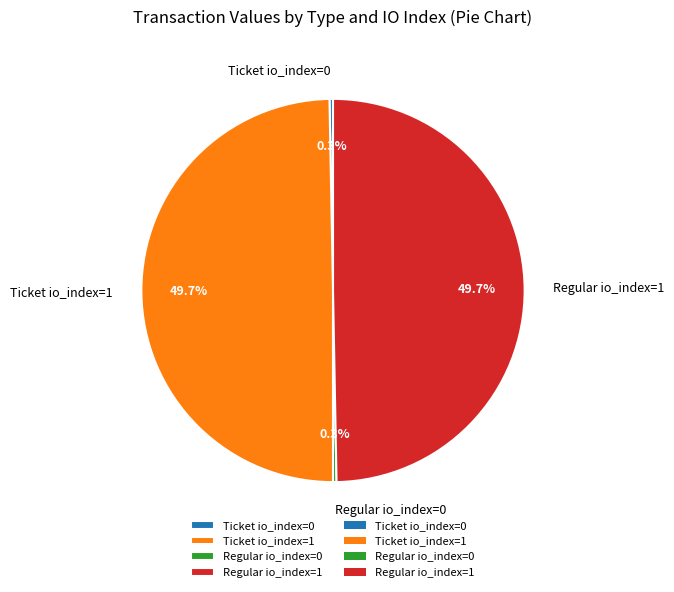

True or false: Regular io_index=0 accounts for 13% of the total.

False